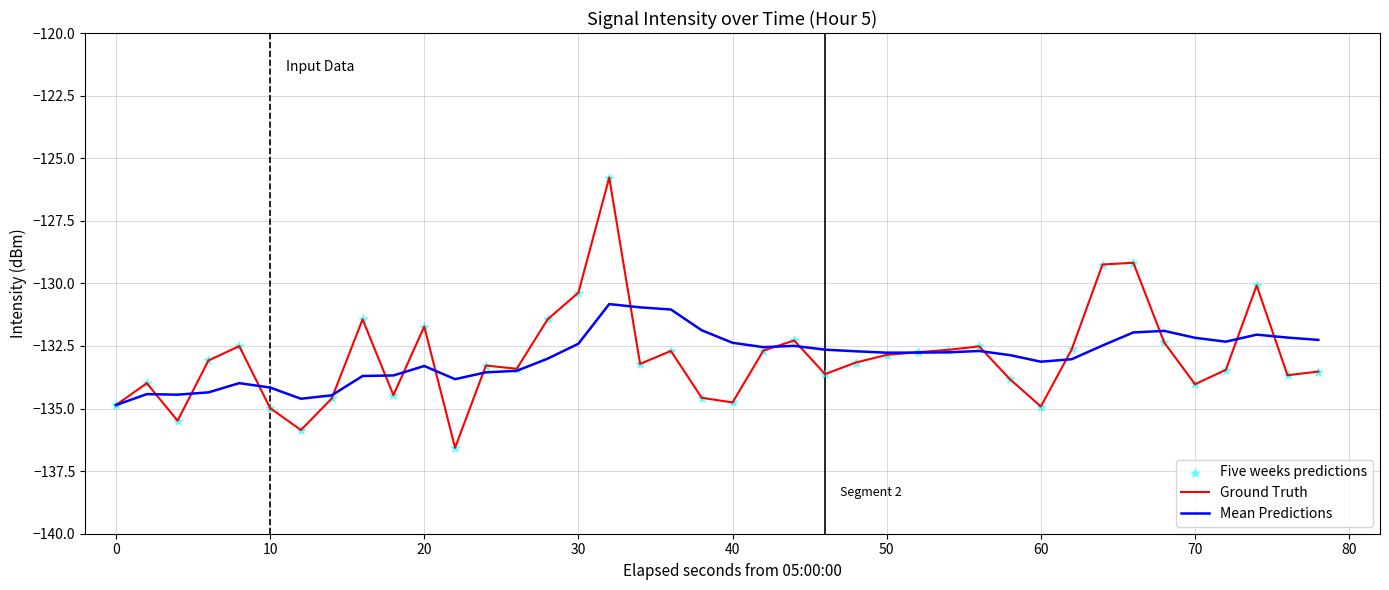

Which series has the largest range (max minus min)?

Ground Truth